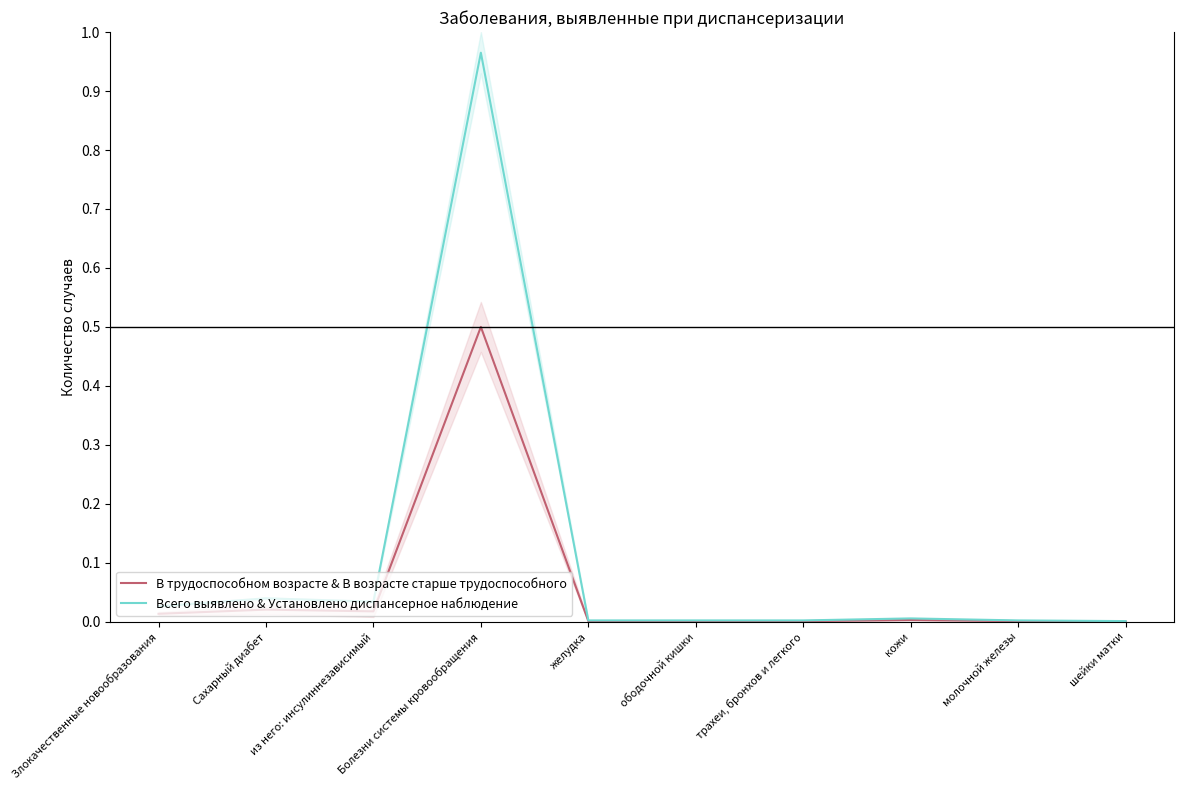

What is the sum of all Всего выявлено & Установлено диспансерное наблюдение values?

1.1